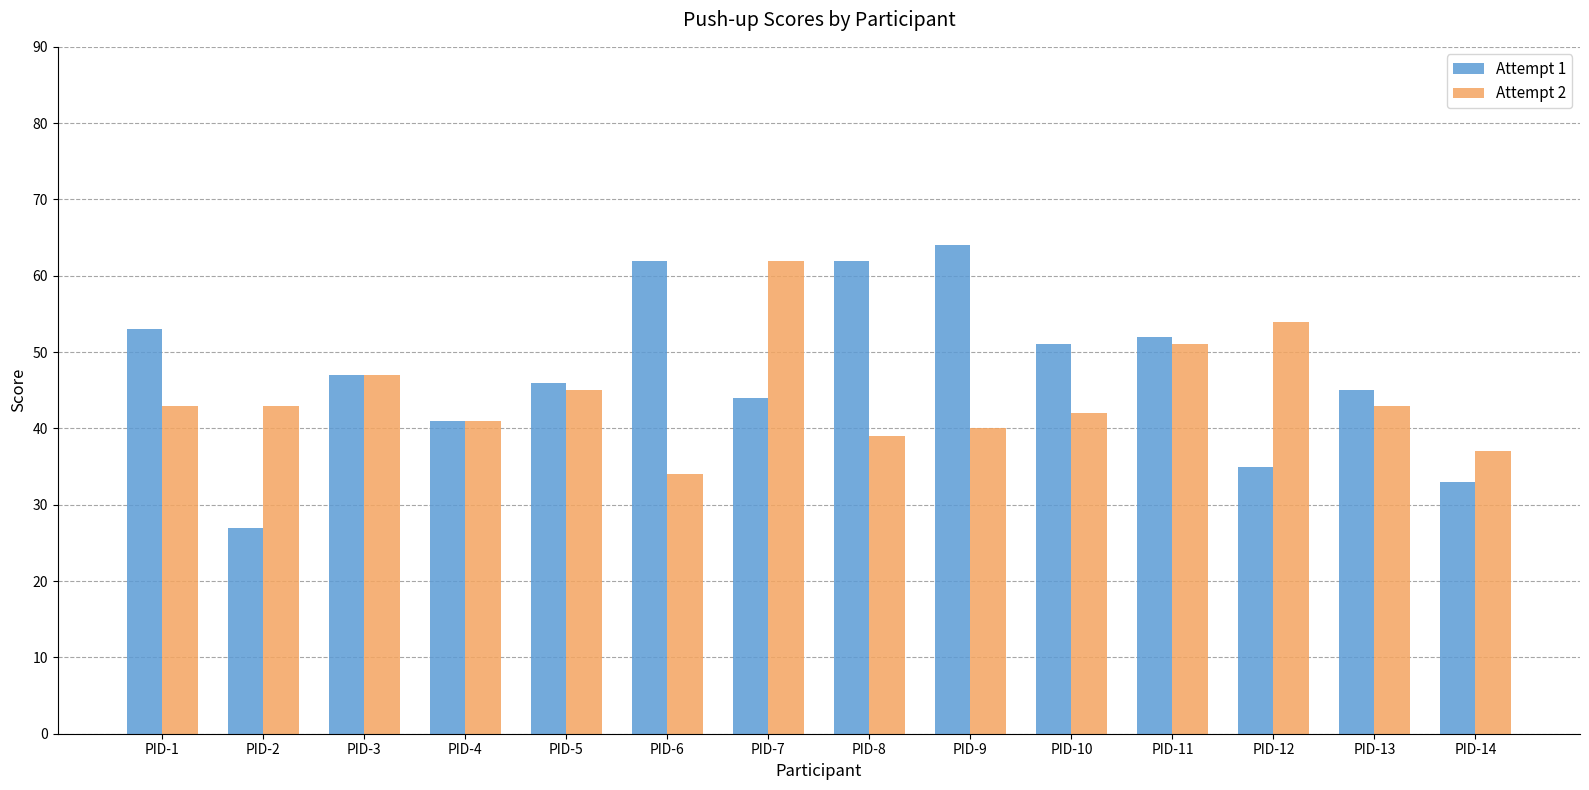

The value of Attempt 2 at PID-8 is 13. True or false?

False